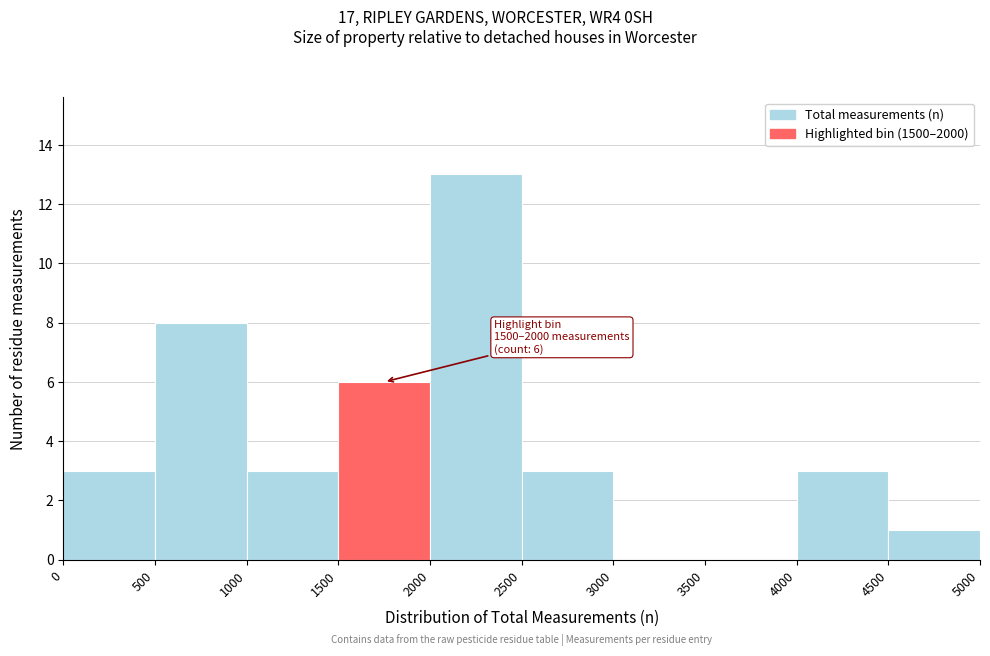

Which range on the x-axis has the tallest bar?

2000 to 2500